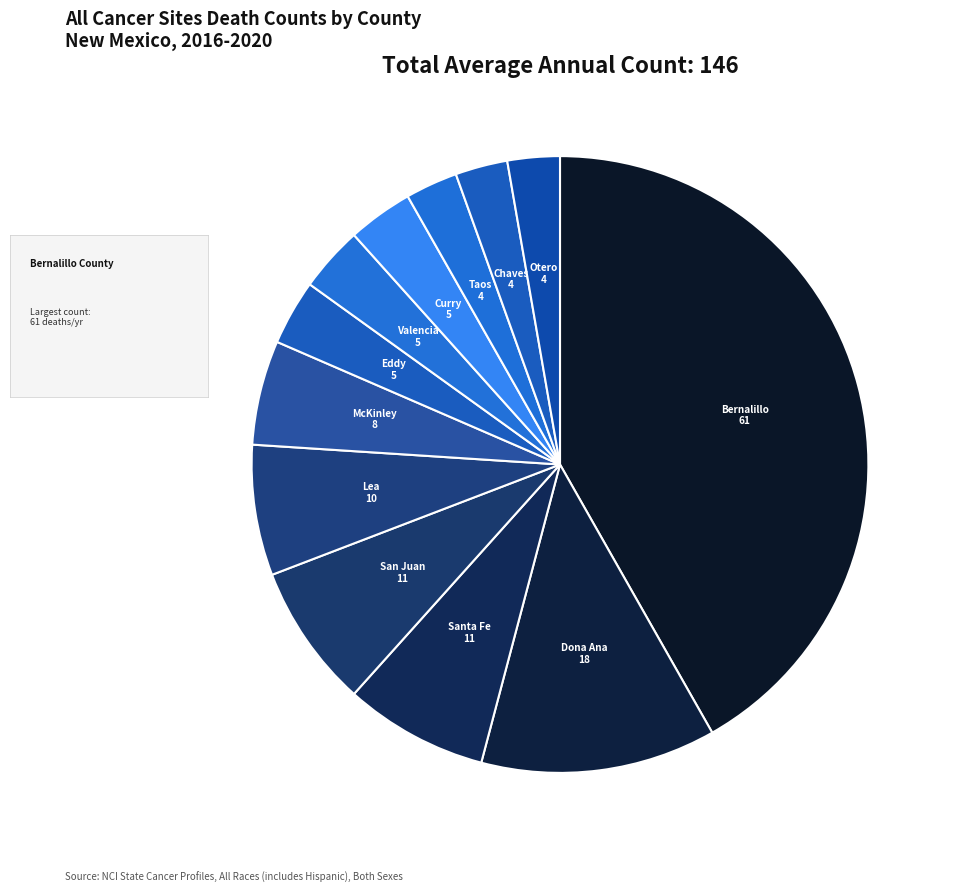

Does any single category account for the majority?

No